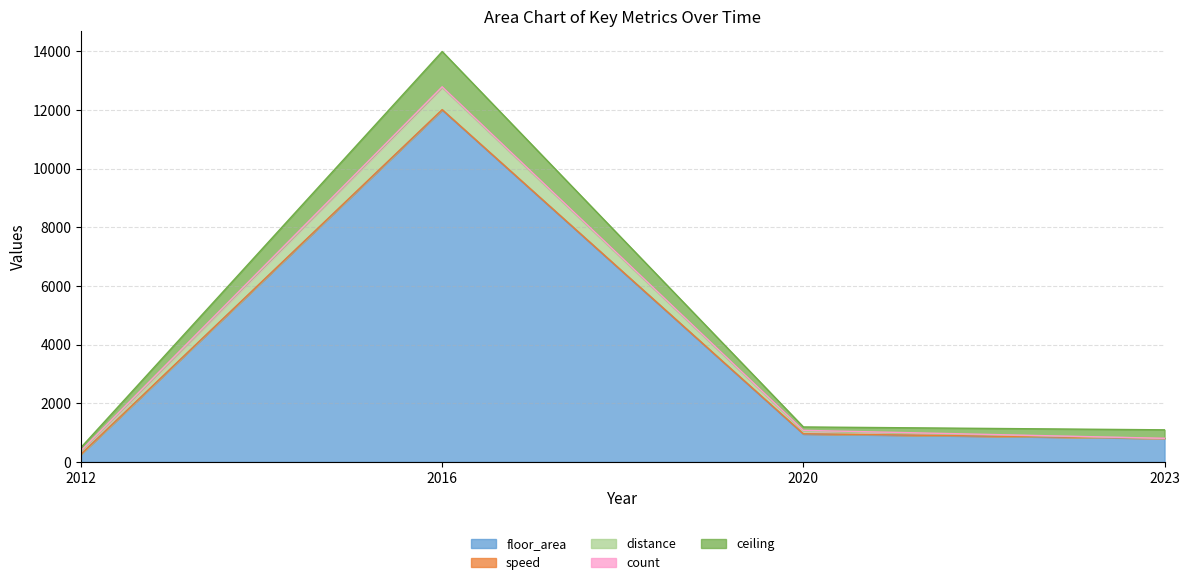

What is the highest value of the floor_area series?

12000.0